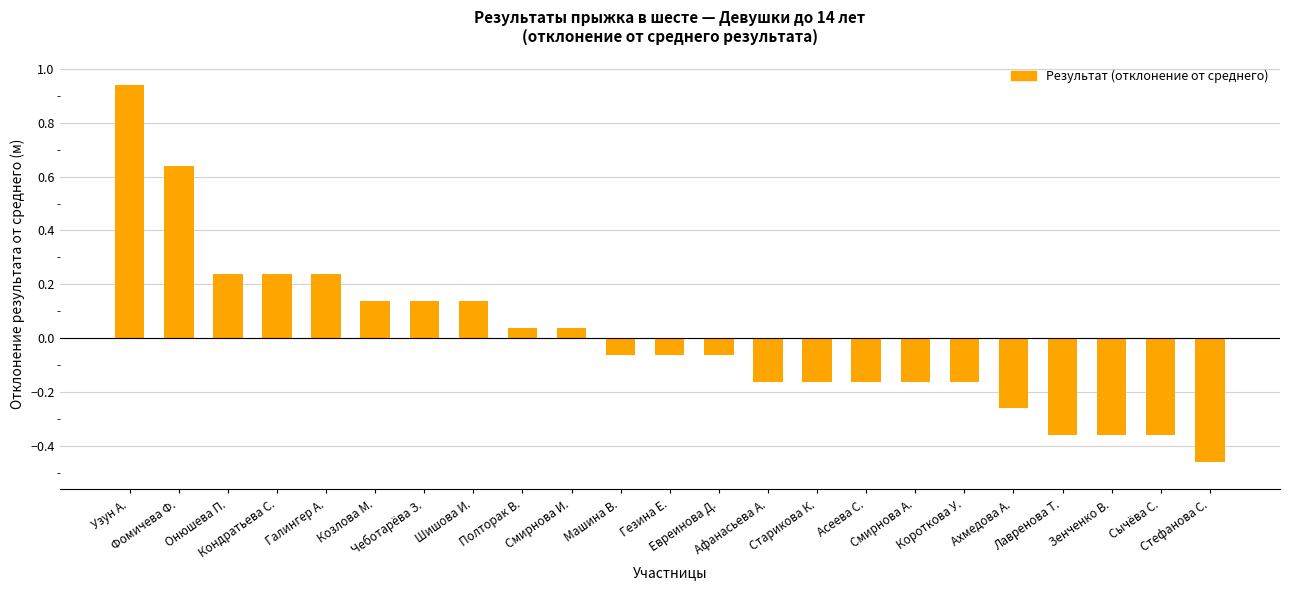

What is the difference between the maximum and minimum values?

1.4